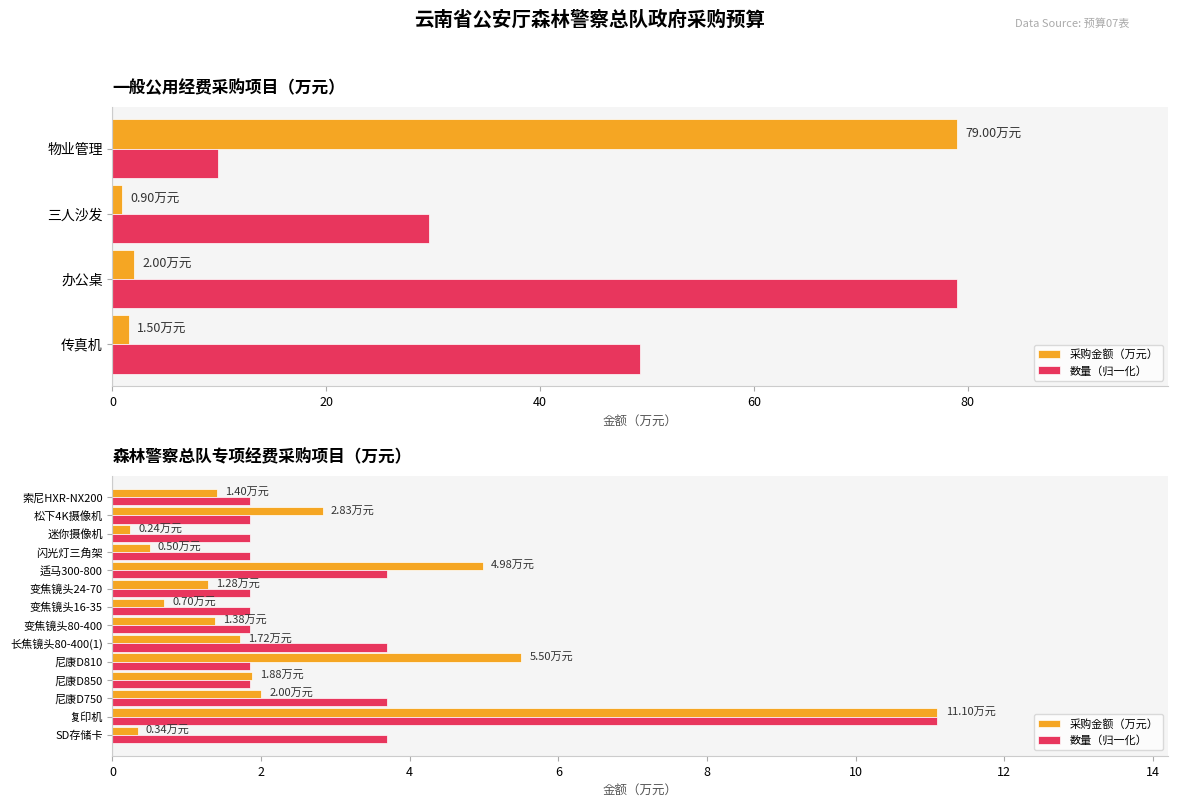

Count the number of categories in the chart.

14